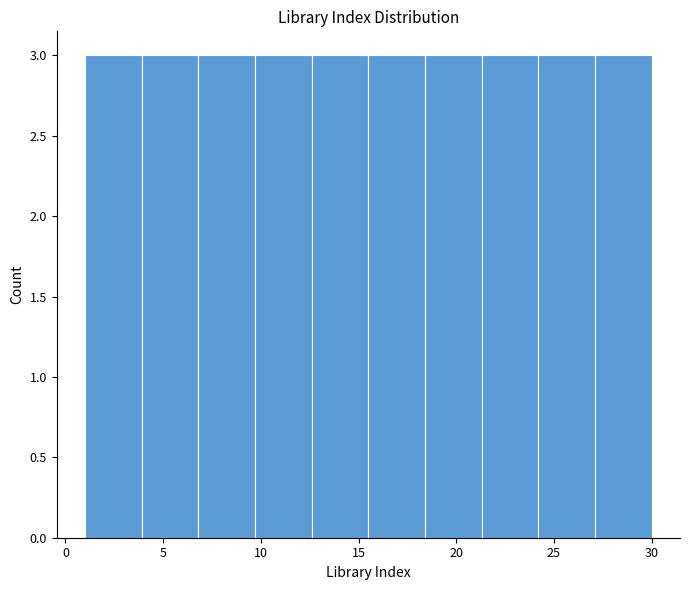

Reading left to right, transcribe this chart: for each bar, give the range it covers on the x-axis and its height. Neither the bar edges nor the heights are printed on the chart, so give them approximately, as read against the axes.

1.0 to 3.9: 3
3.9 to 6.8: 3
6.8 to 9.7: 3
9.7 to 12.6: 3
12.6 to 15.5: 3
15.5 to 18.4: 3
18.4 to 21.3: 3
21.3 to 24.2: 3
24.2 to 27.1: 3
27.1 to 30.0: 3